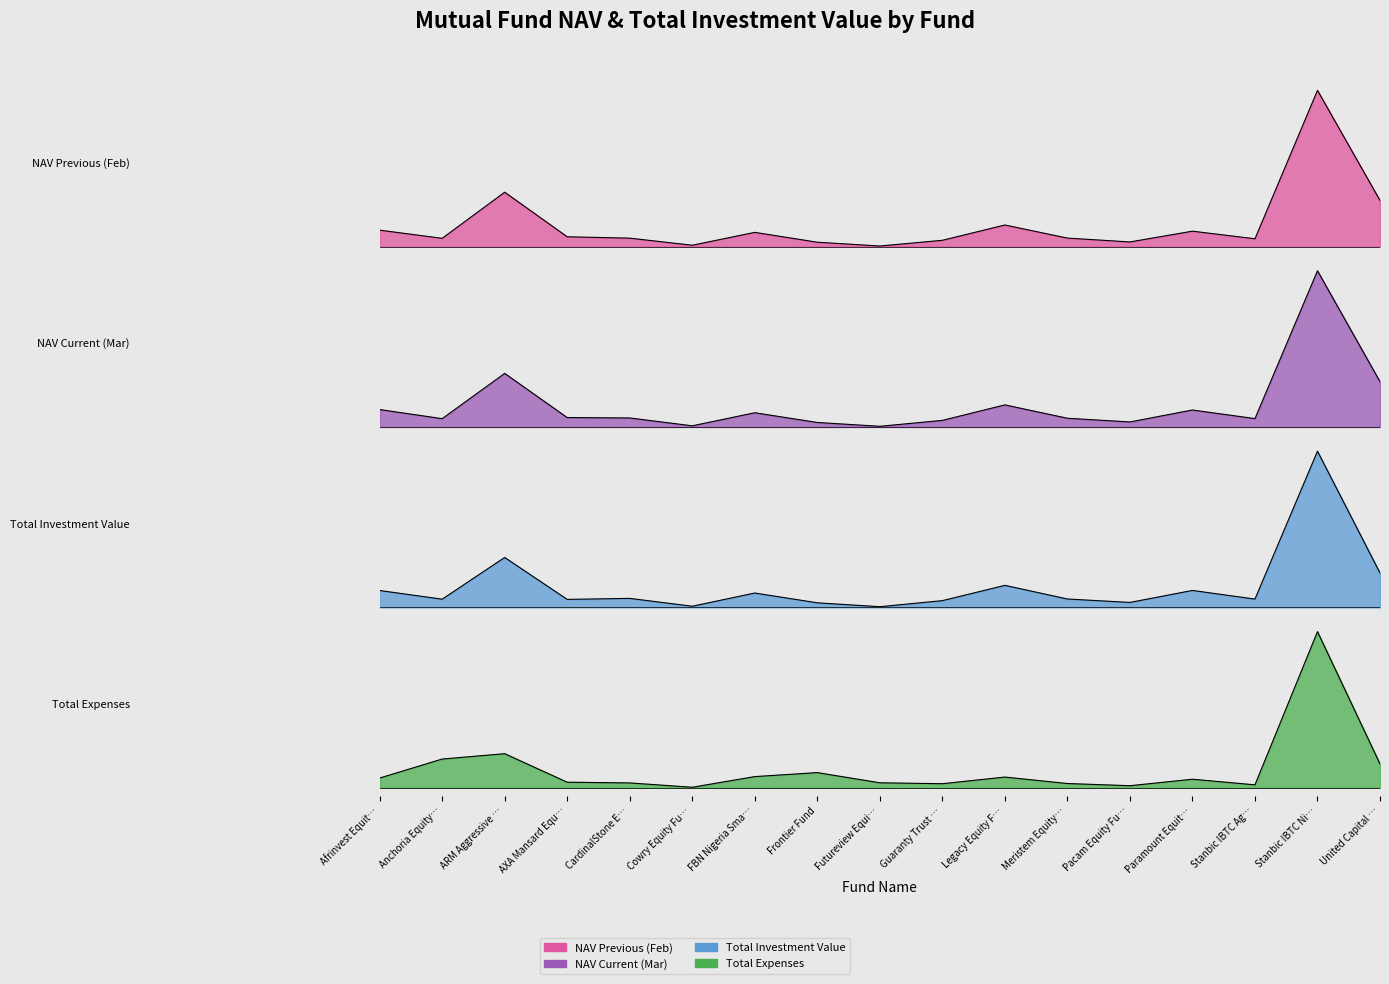

What position from the right is Anchoria Equity…?

16